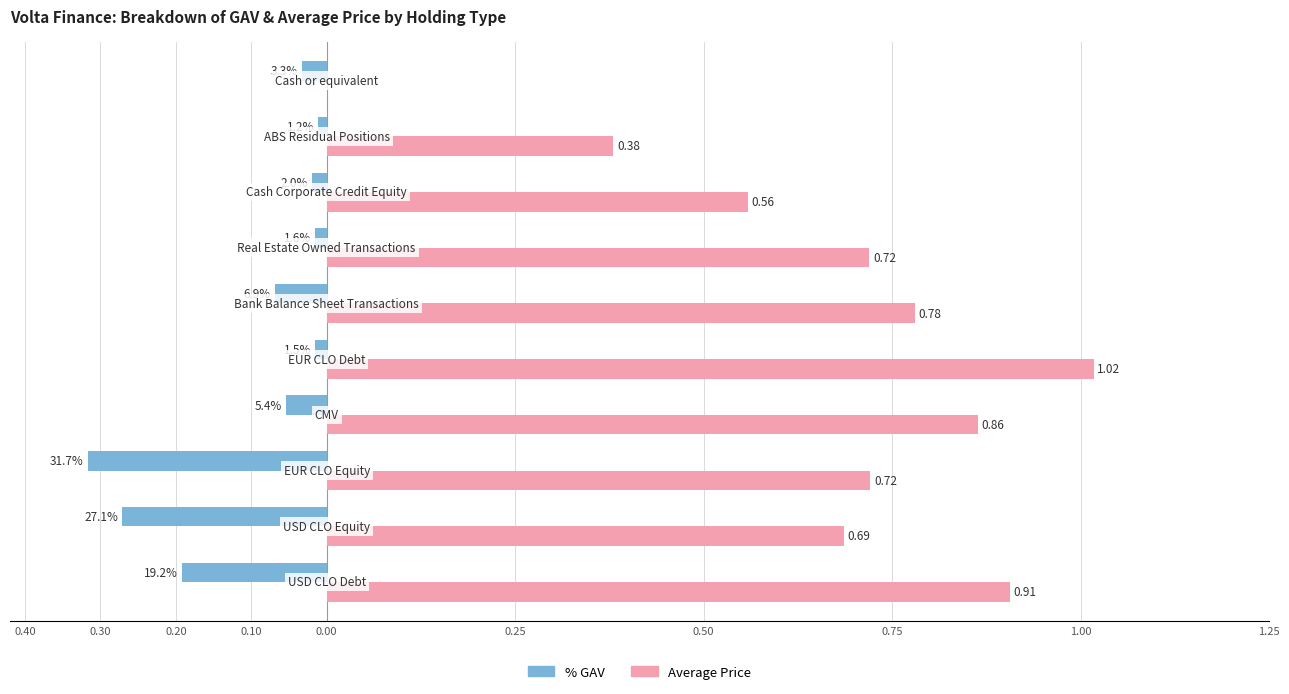

True or false: Average Price has a value of 0.3 at 0.30.

False